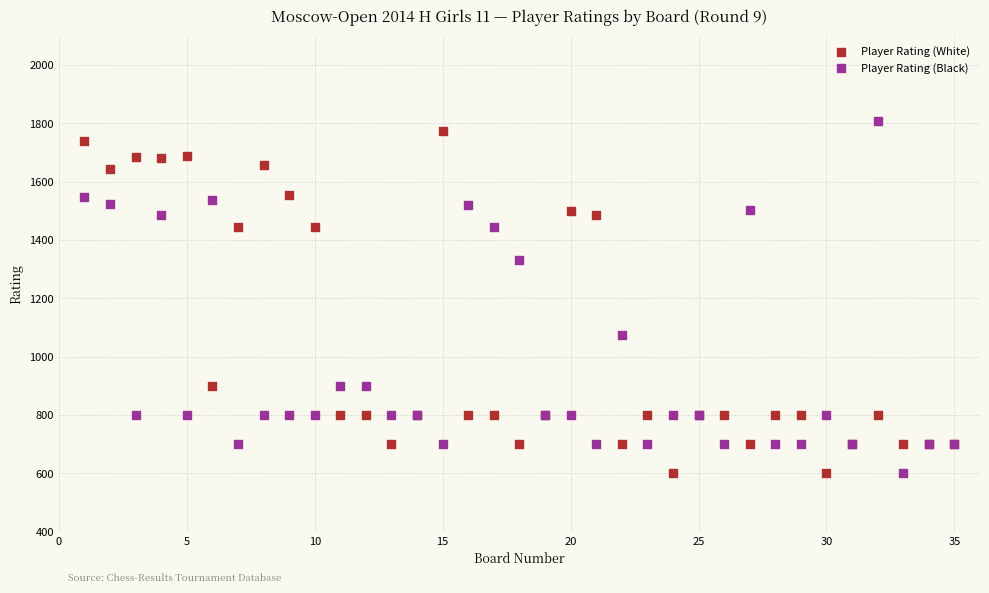

In the Player Rating (White) series, what Y value is closest to 1186?

1443